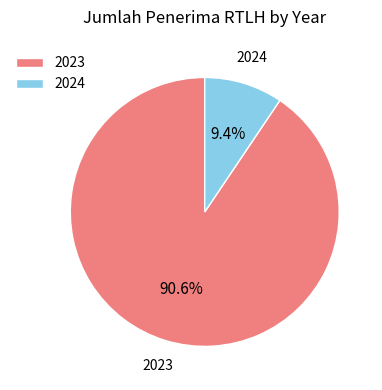

Which category has the smallest portion of the pie?

2024